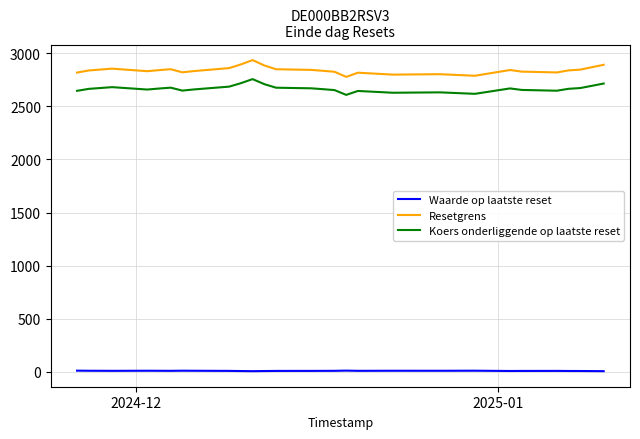

What is the greatest value displayed?

2935.9